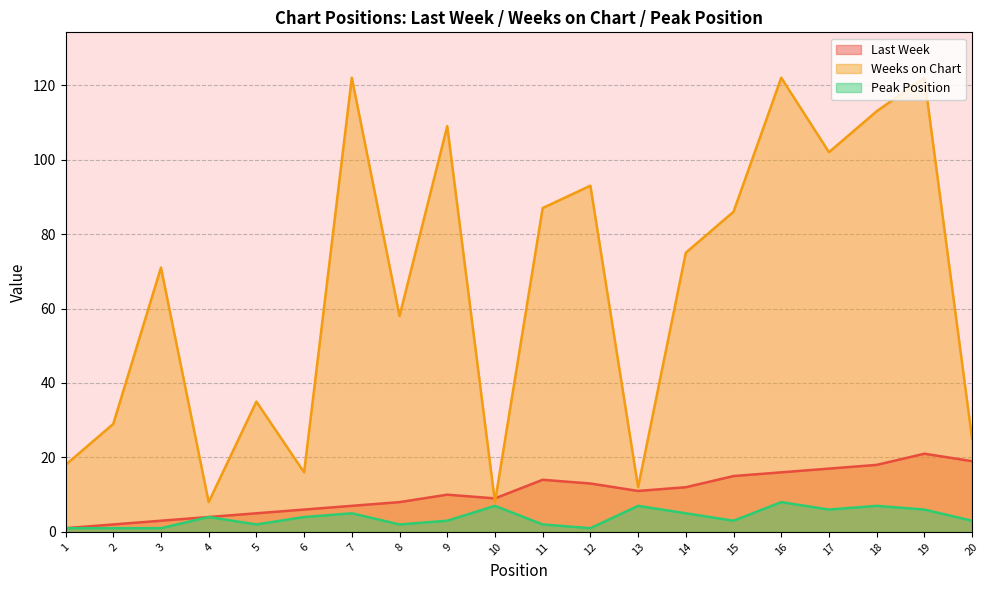

At which category does Weeks on Chart reach its first local peak?

3